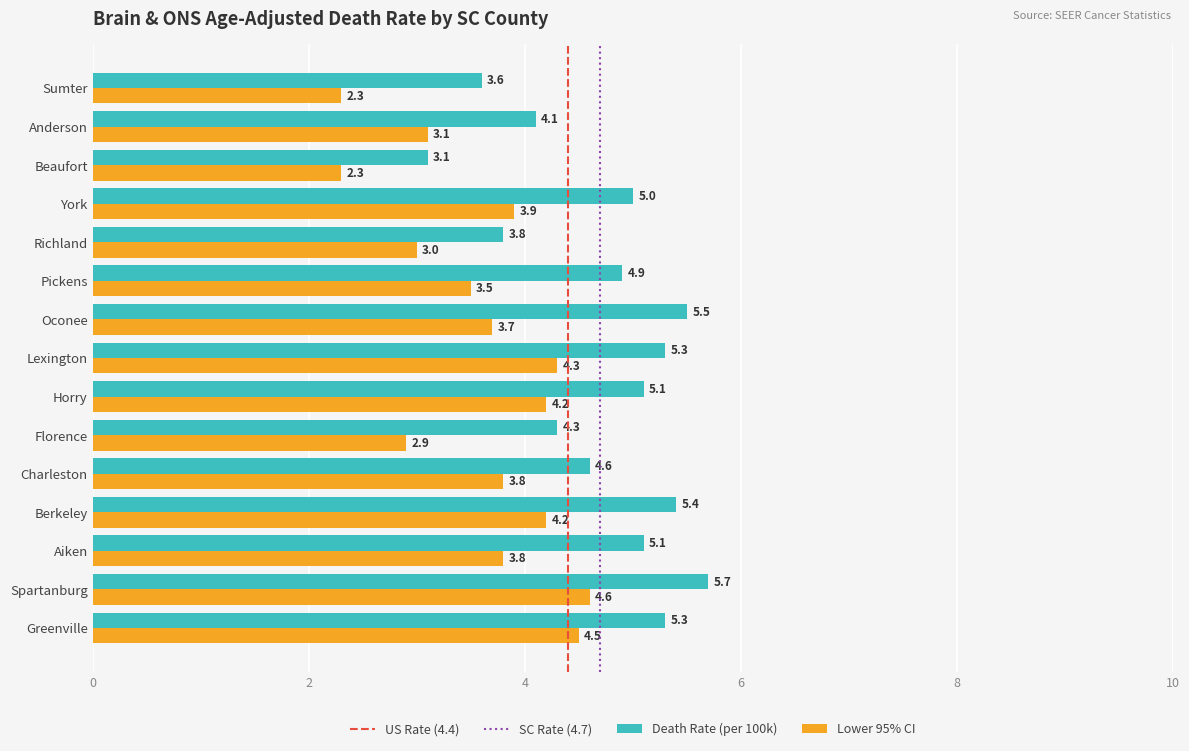

At which category is the sum across all series the highest?

Spartanburg